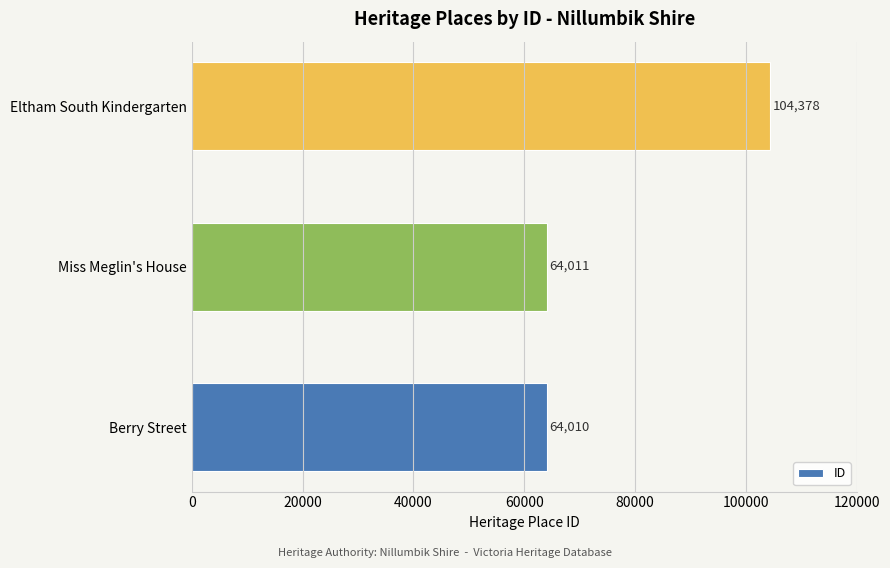

What is the sum of all values?

232399